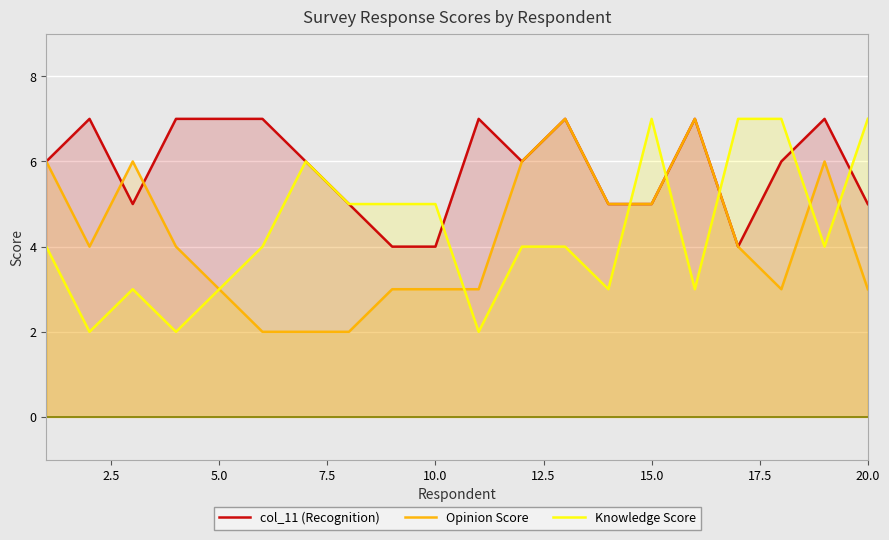

What is the highest value of the Knowledge Score series?

7